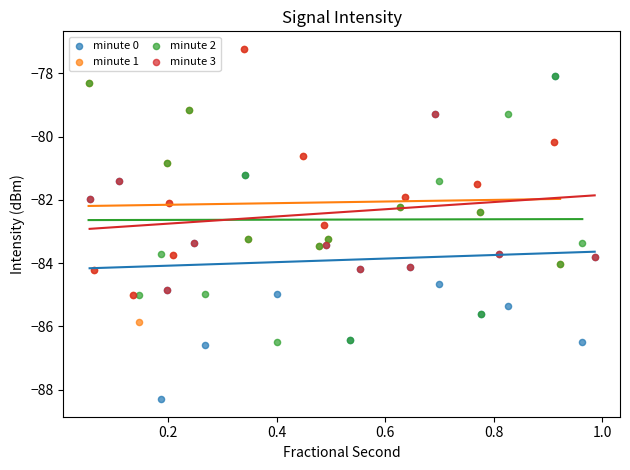

Which series reaches the minimum Y coordinate?

minute 0